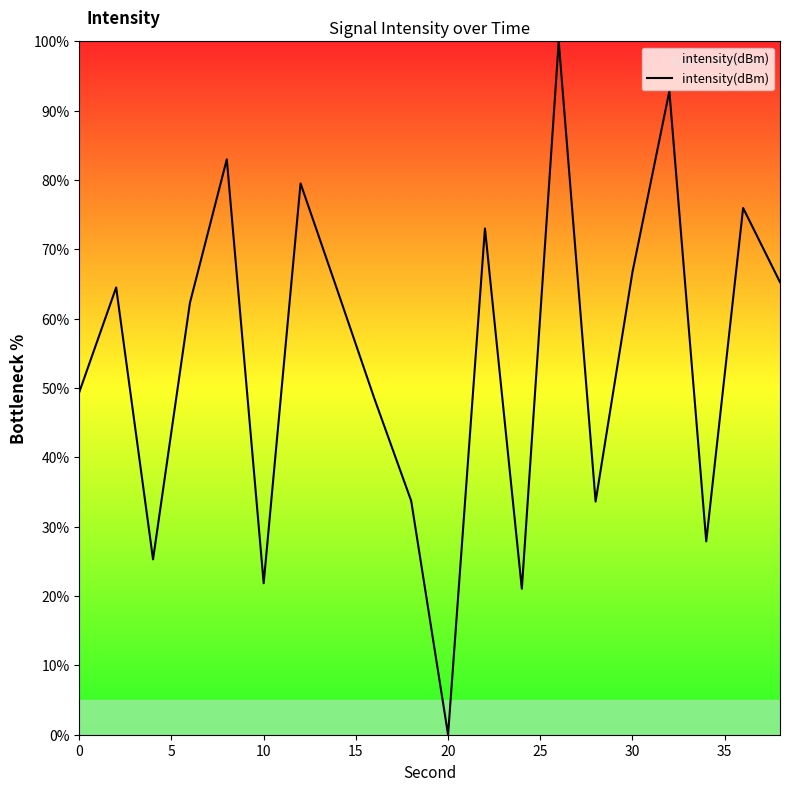

What is the maximum value shown in the chart?

100.0